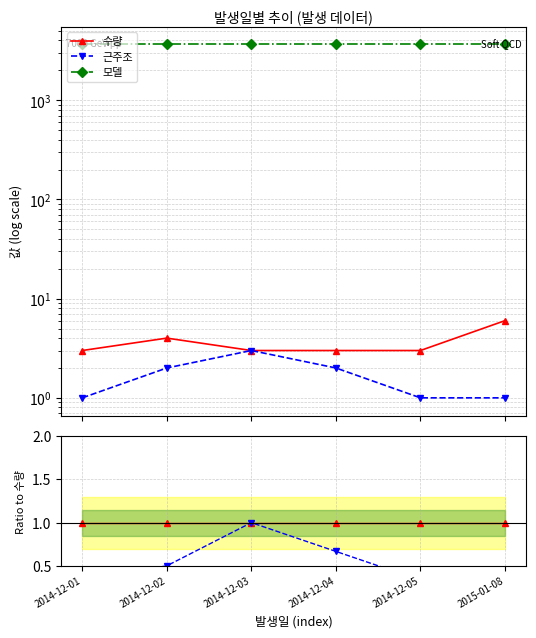

True or false: 근주조 and 수량 intersect in this chart.

False